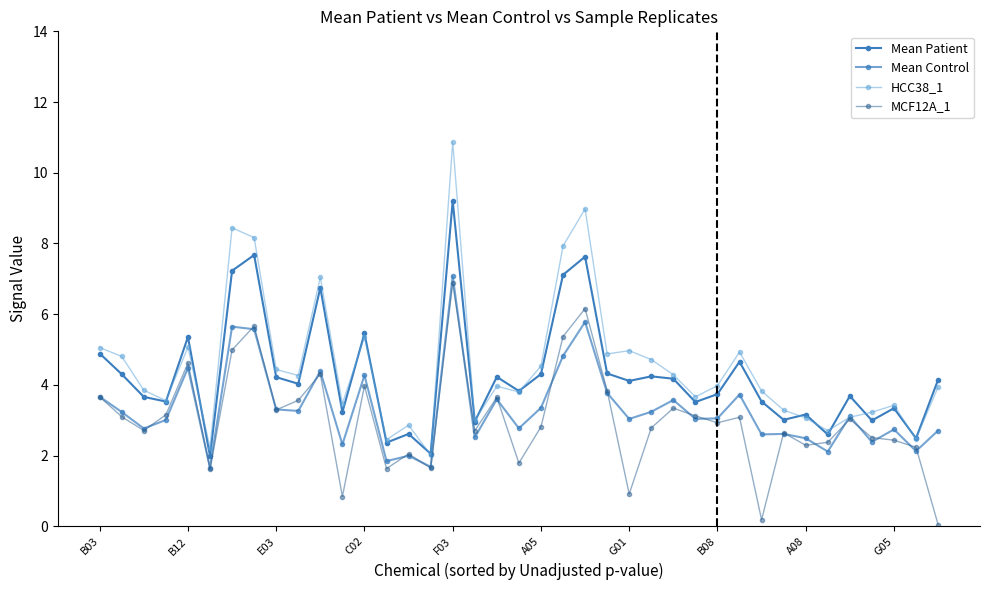

How many distinct data groups are displayed?

4